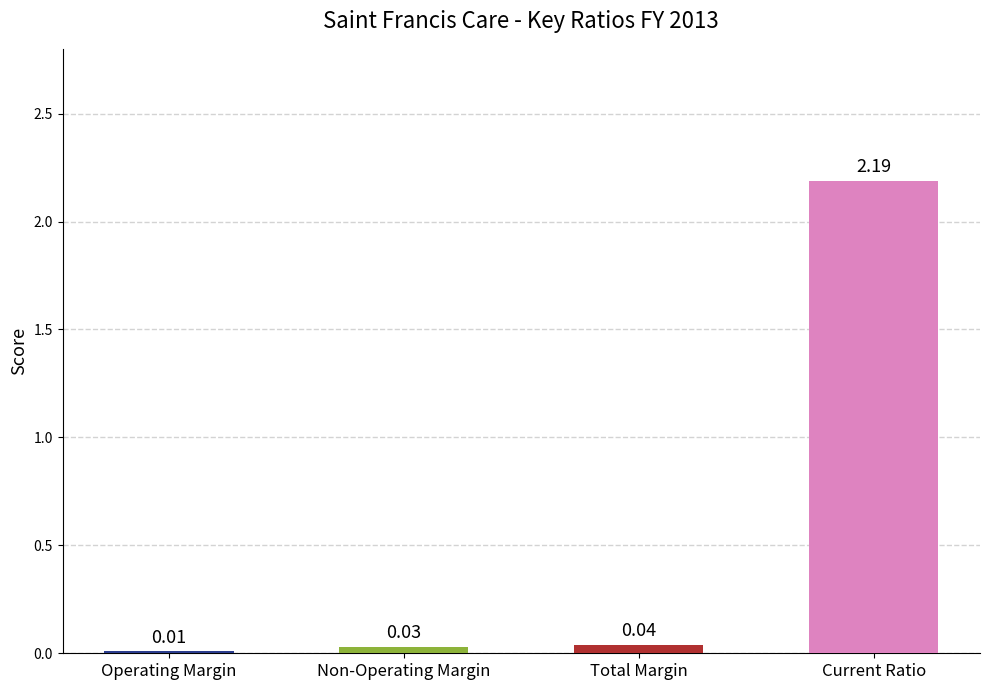

How many data points does each series have?

4